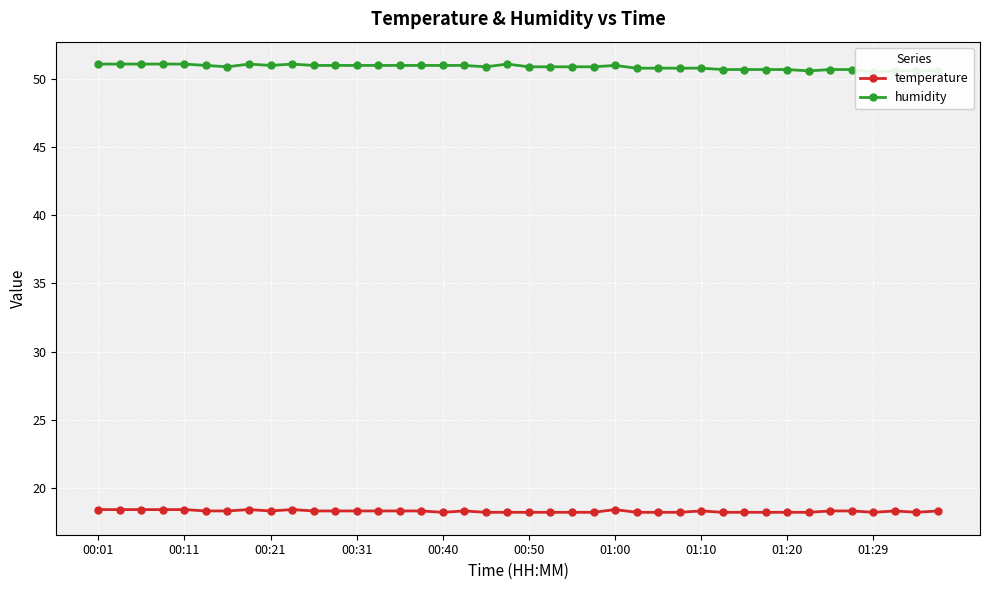

The value of temperature at 01:00 is 18.4. True or false?

True